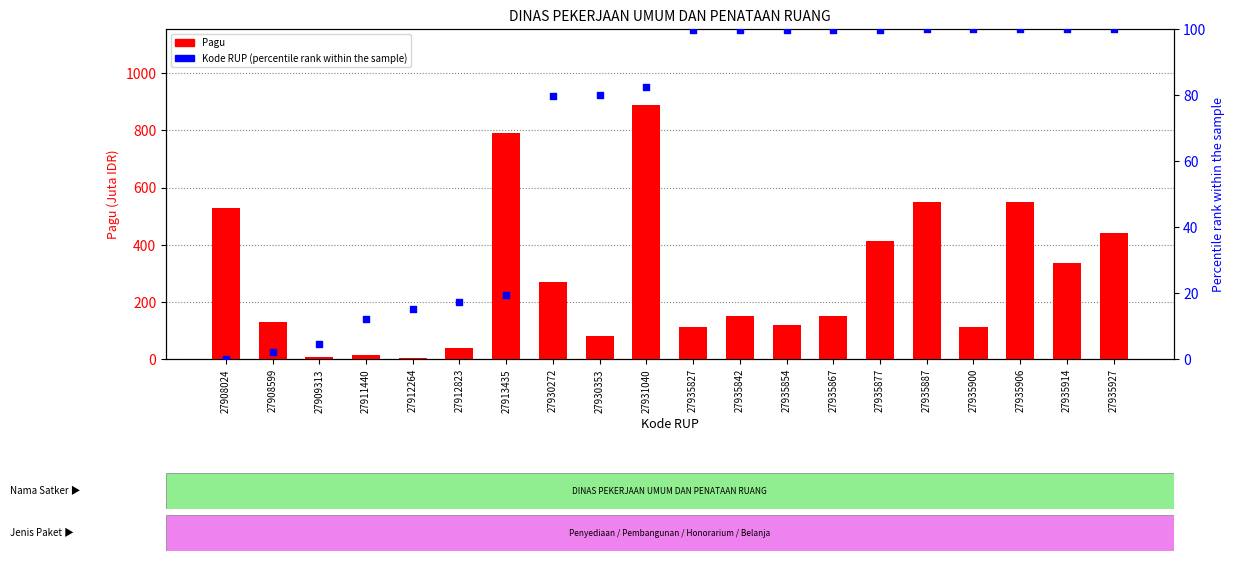

Which series has the widest spread of Y values?

Pagu